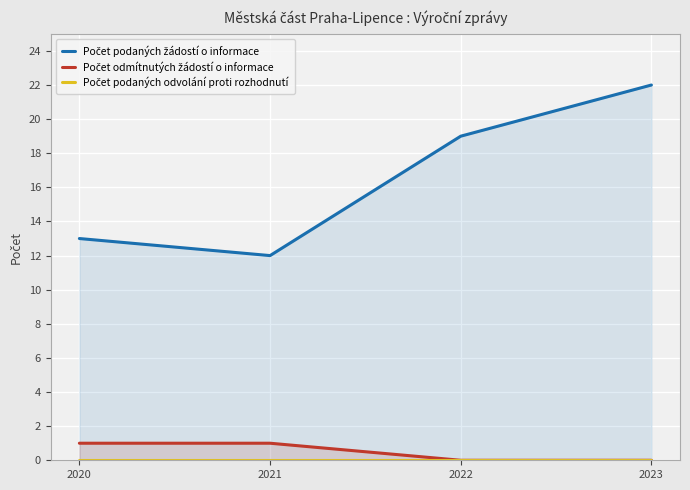

Between 2020 and 2023, which series saw the biggest shift?

Počet podaných žádostí o informace